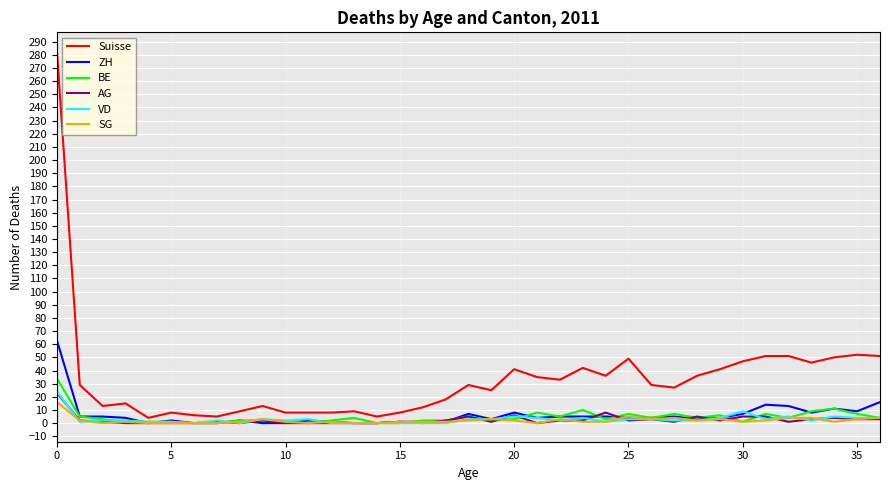

Does the chart have visible grid lines?

Yes